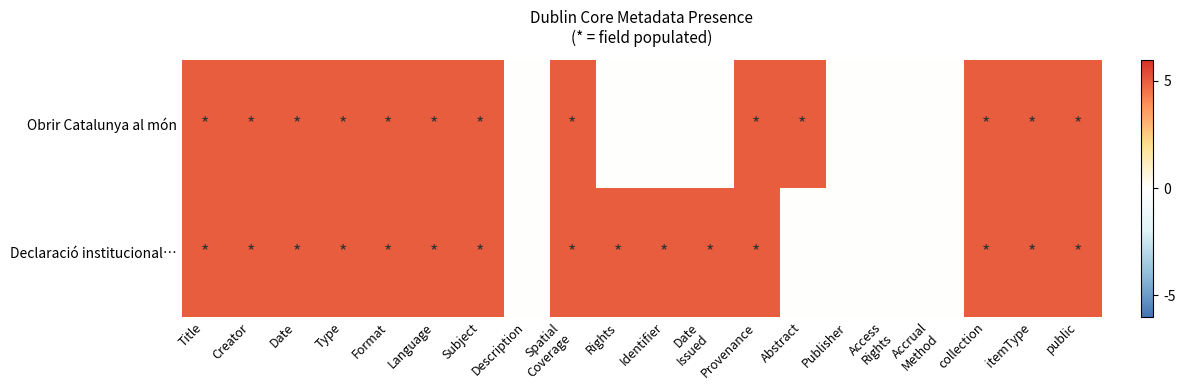

Rank the series by their maximum value, from lowest to highest.

Obrir Catalunya al món, Declaració institucional…